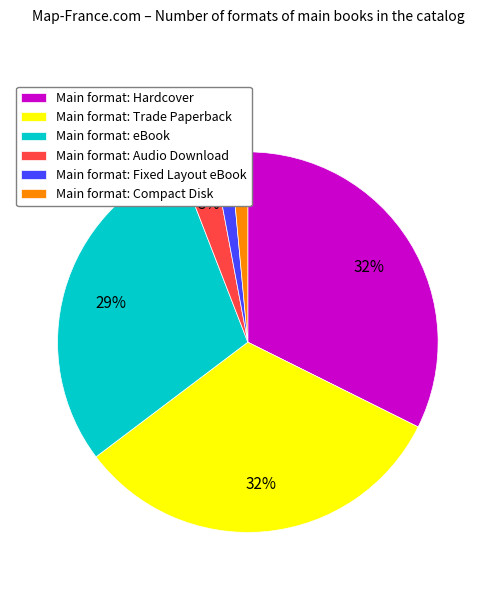

Which has a higher value, Trade Paperback or Hardcover?

Trade Paperback